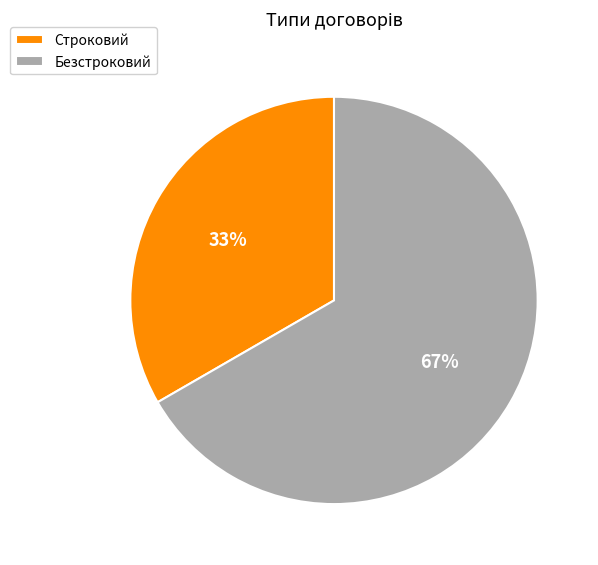

To the nearest percent, what is the combined percentage of Безстроковий and Строковий?

100%